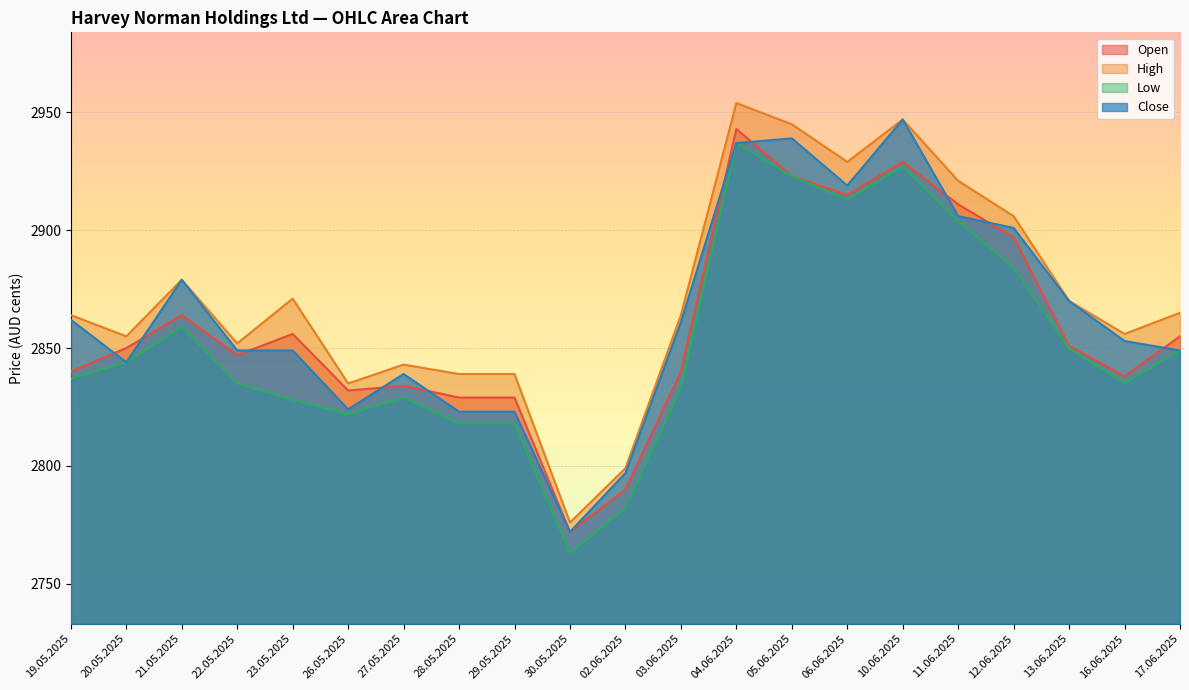

What is the smallest value displayed?

2763